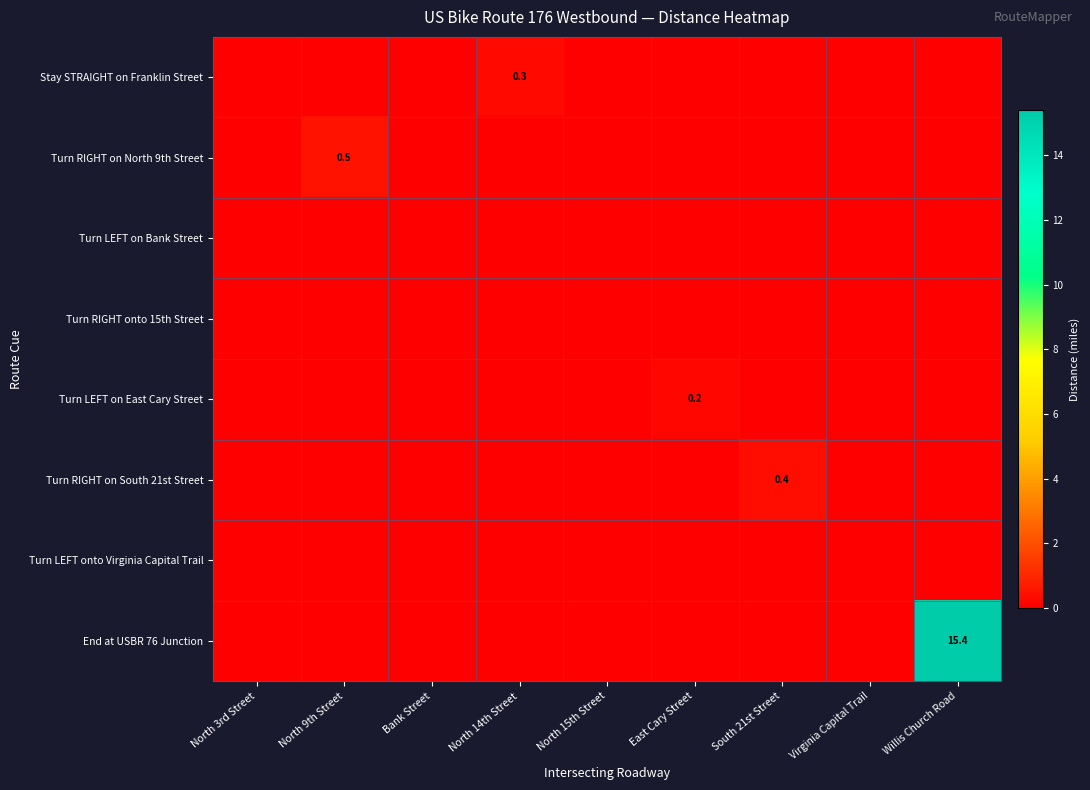

How many categories are shown in the chart?

9